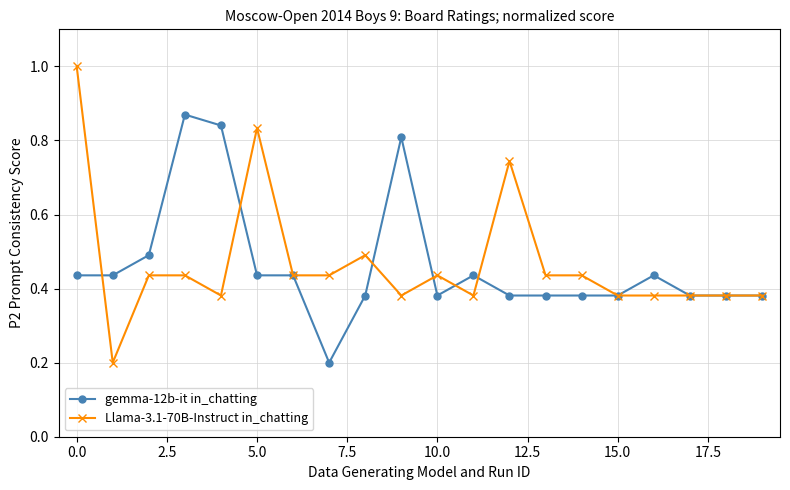

What is the maximum value for Llama-3.1-70B-Instruct in_chatting?

1.0